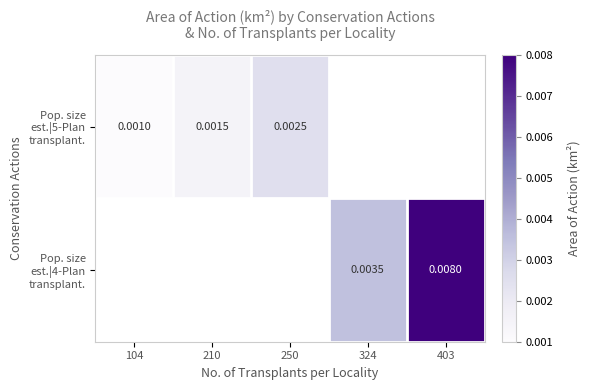

Between 104 and 403, which is larger?

403